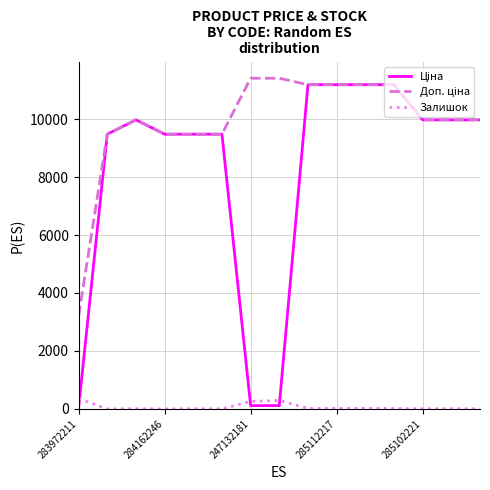

What is the maximum value shown in the chart?

11410.0